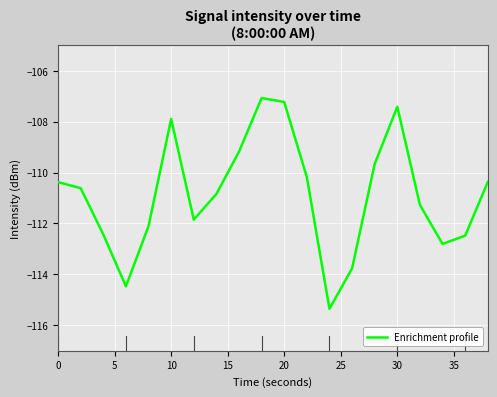

What is the average value?

-110.9